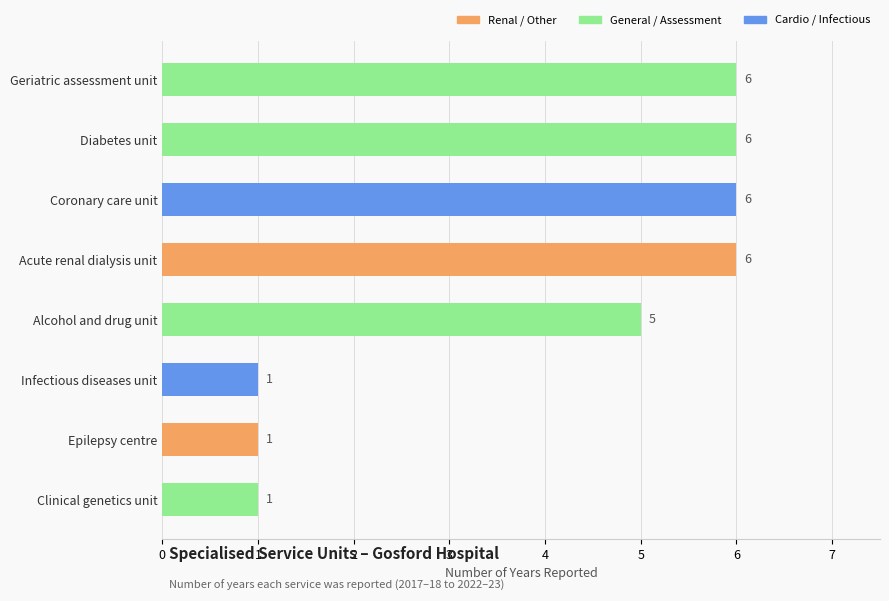

What is the value of the 6th bar from the left?

1